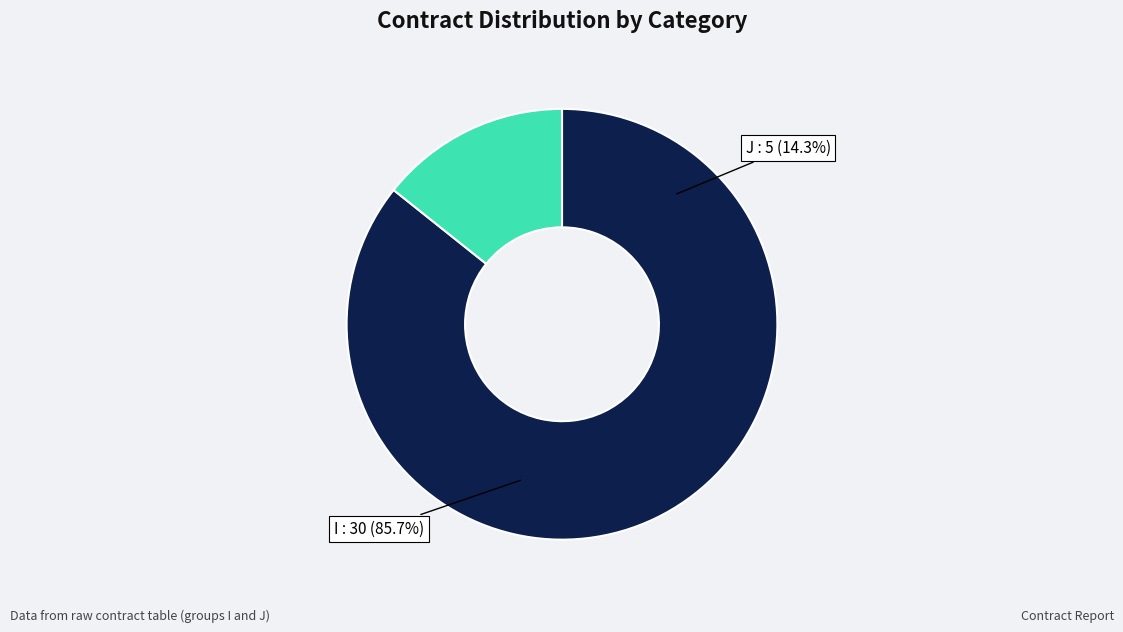

Is it true that I is 86% of the pie?

True